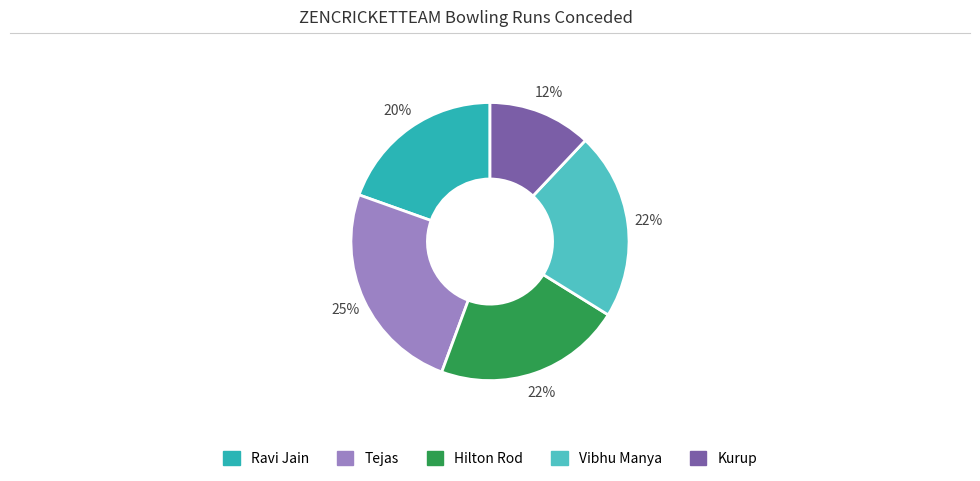

How many segments does this pie chart have?

5